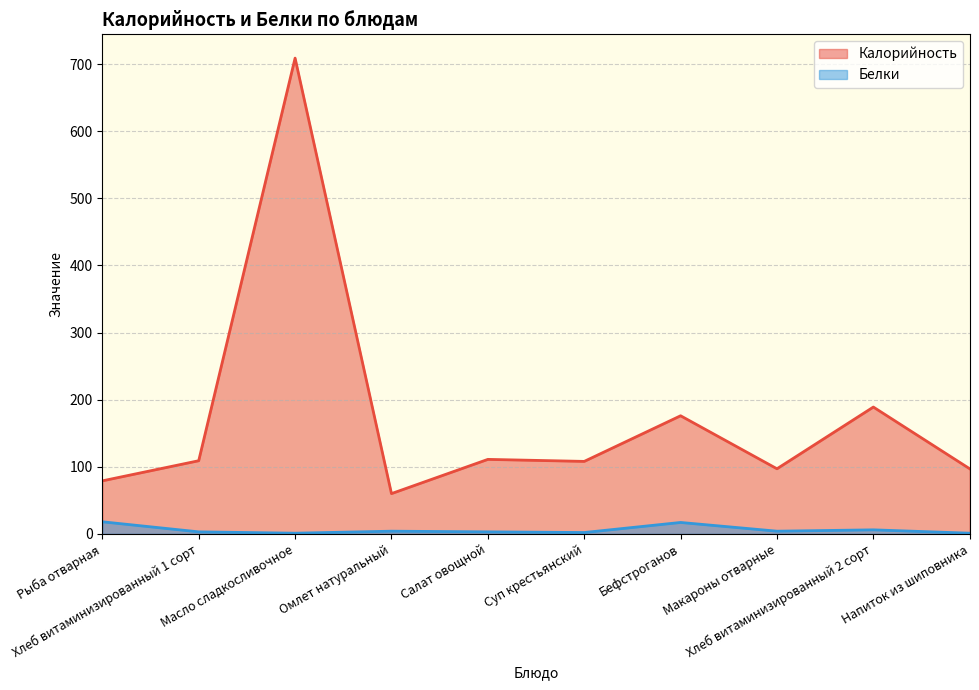

List the labels in order of Калорийность value, smallest first.

Омлет натуральный, Рыба отварная, Макароны отварные, Напиток из шиповника, Суп крестьянский, Хлеб витаминизированный 1 сорт, Салат овощной, Бефстроганов, Хлеб витаминизированный 2 сорт, Масло сладкосливочное